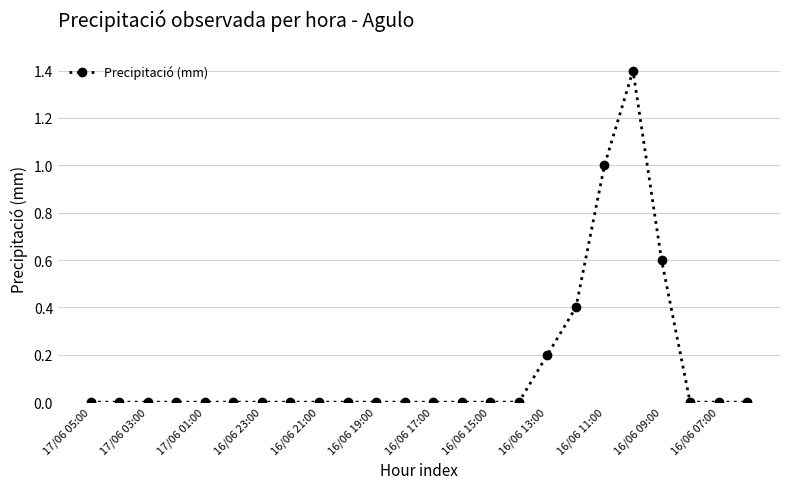

What is the value of the 19th point from the left?

1.0